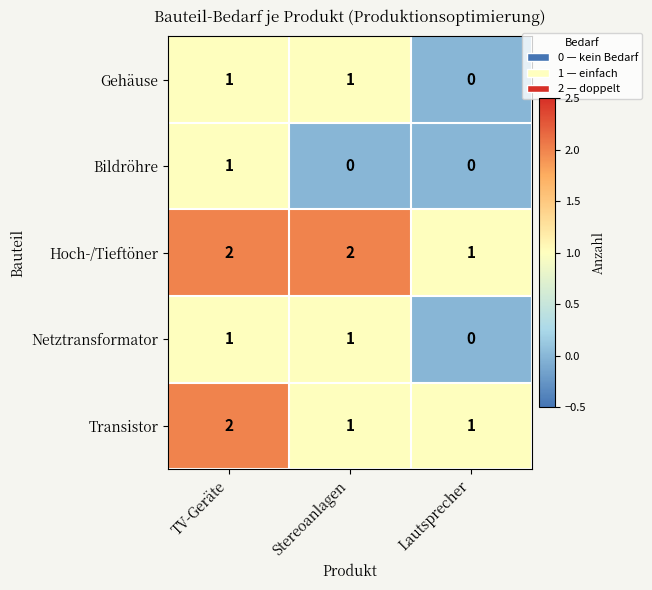

Reading left to right, list all the values displayed in this chart.

Gehäuse: TV-Geräte=1	Stereoanlagen=1	Lautsprecher=0
Bildröhre: TV-Geräte=1	Stereoanlagen=0	Lautsprecher=0
Hoch-/Tieftöner: TV-Geräte=2	Stereoanlagen=2	Lautsprecher=1
Netztransformator: TV-Geräte=1	Stereoanlagen=1	Lautsprecher=0
Transistor: TV-Geräte=2	Stereoanlagen=1	Lautsprecher=1